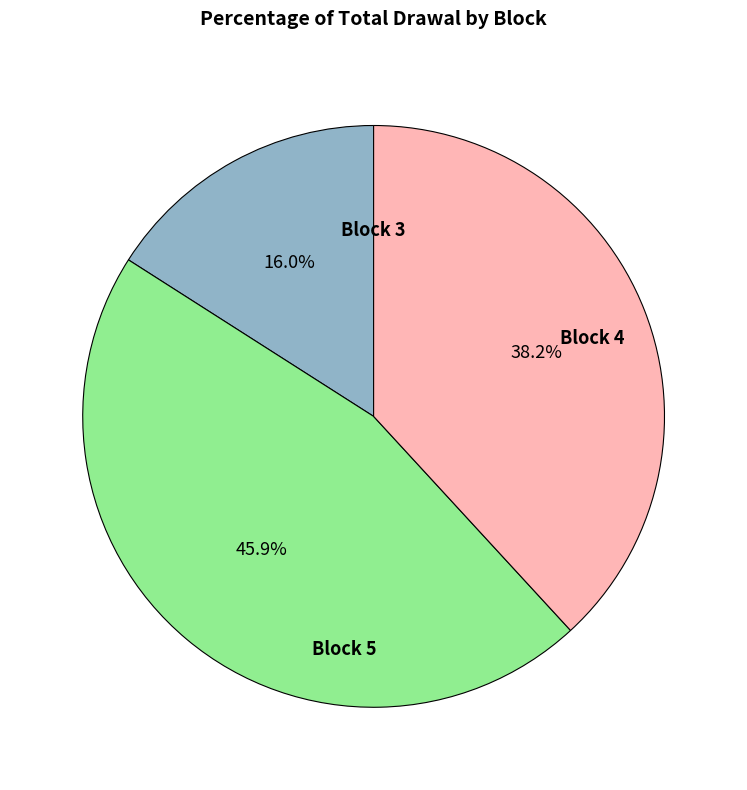

How many segments does this pie chart have?

3